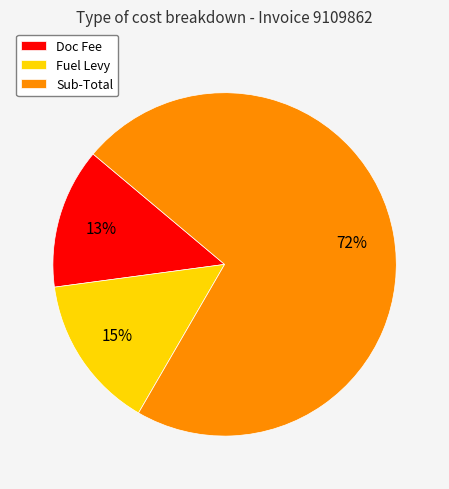

What is the ratio of the value at Fuel Levy to the value at Sub-Total?

0.2